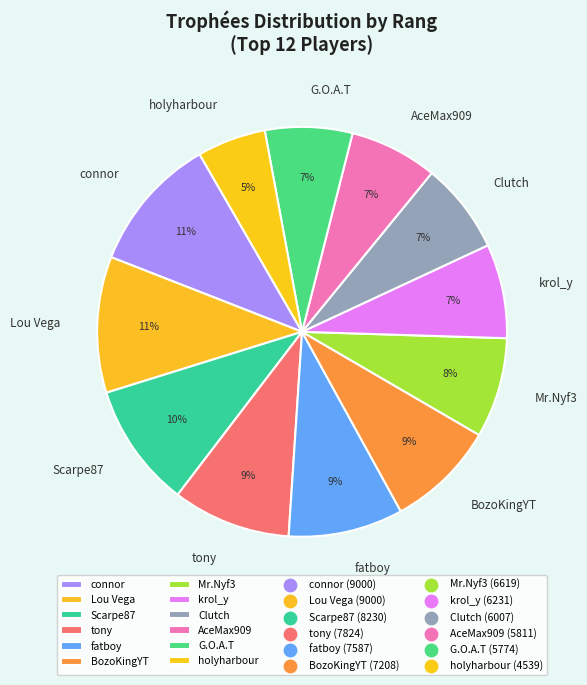

Is there any slice that represents more than half of the pie?

No